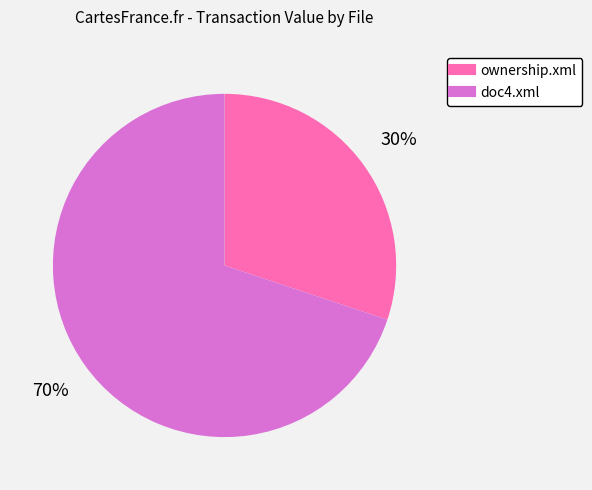

Between doc4.xml and ownership.xml, which is larger?

doc4.xml